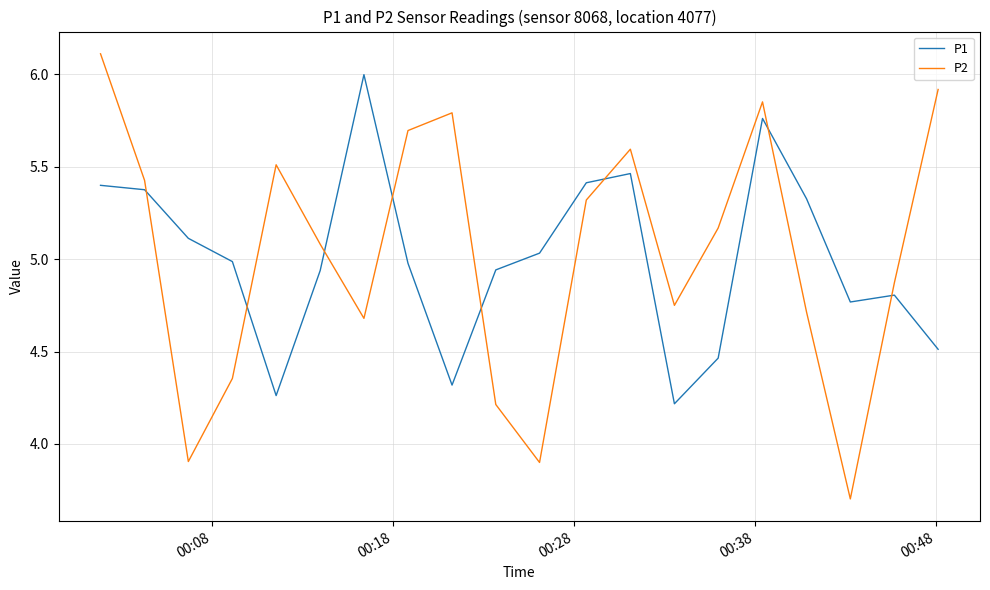

Which series has the largest range (max minus min)?

P2